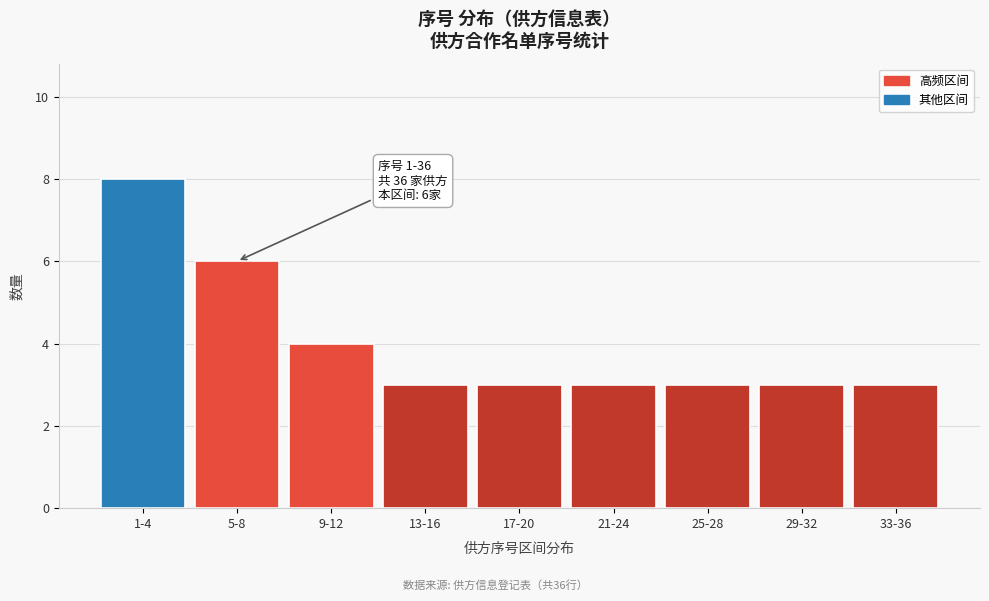

Reading right to left, what are all the values shown in this chart?

3	3	3	3	3	3	4	6	8